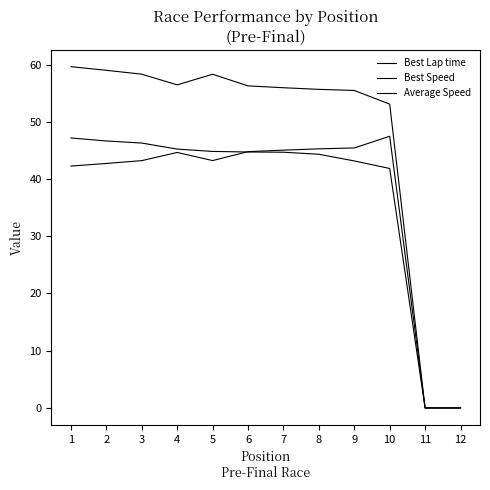

At which category is the sum across all series the highest?

1